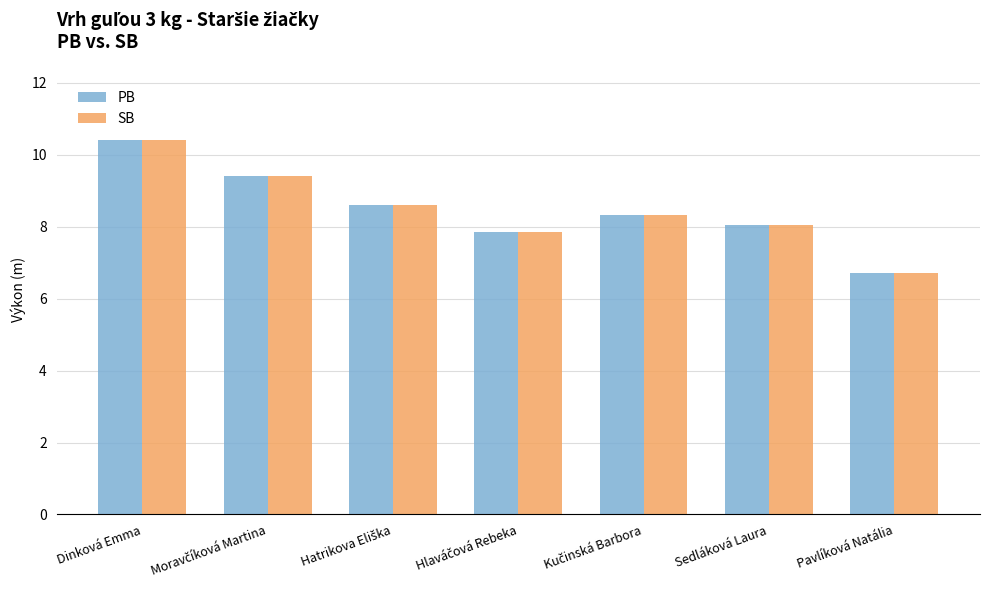

What is the difference between the second highest and second lowest values in the PB series?

1.6